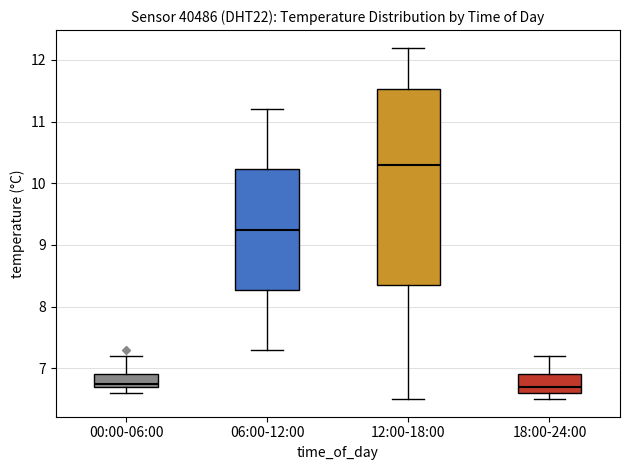

Comparing the boxes themselves (not the whiskers), which one is the tallest?

12:00-18:00